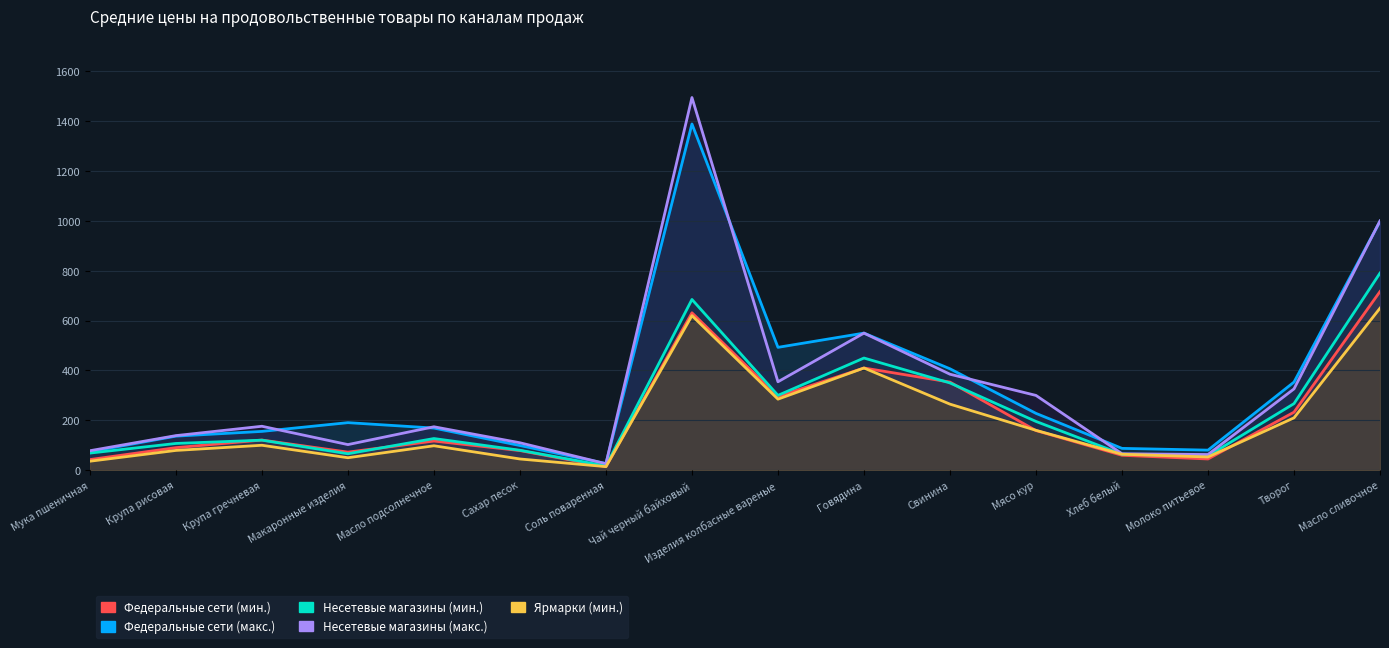

What is the difference between the maximum and minimum values in the Несетевые магазины (макс.) series?

1469.1